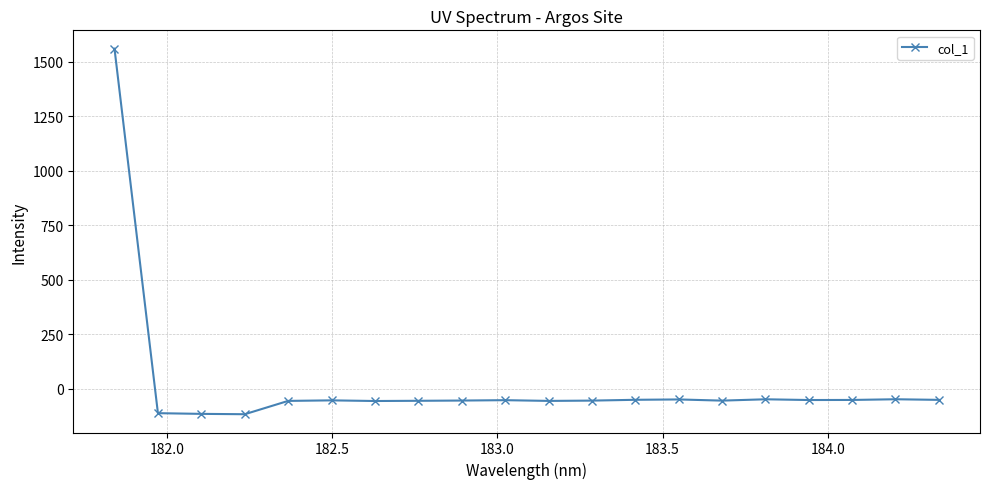

What is the value of the 10th point from the left?

-53.0